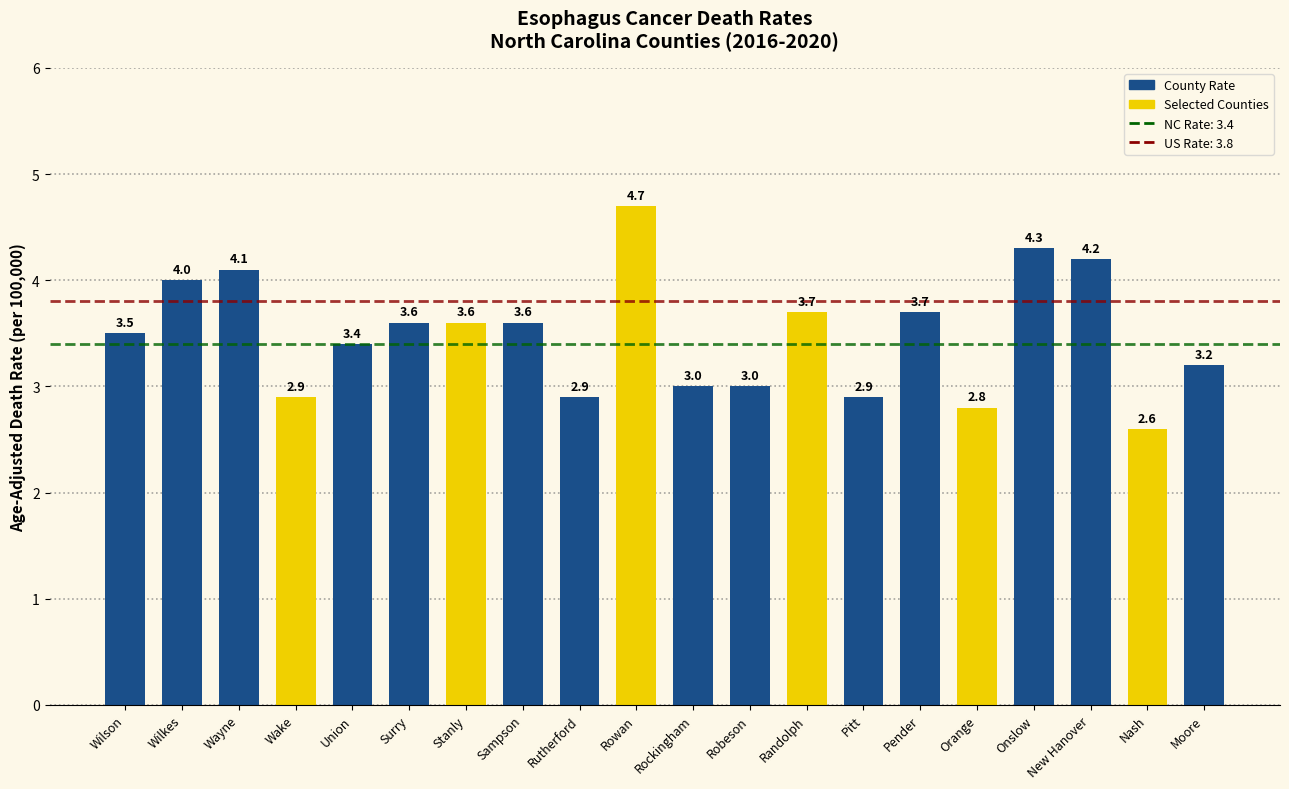

What position from the right is Orange?

5